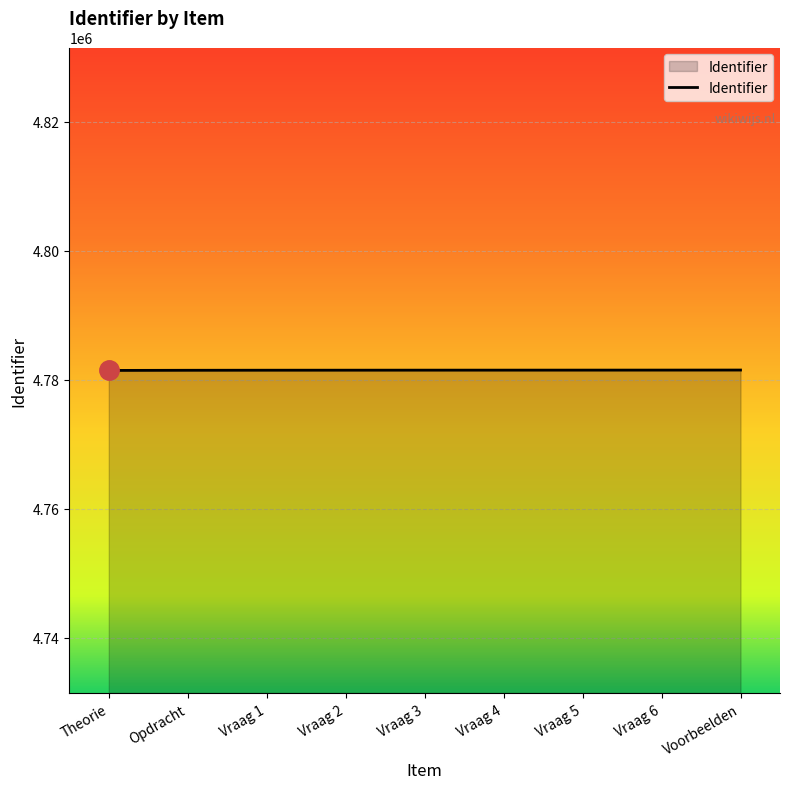

What is the minimum value shown in the chart?

4781422